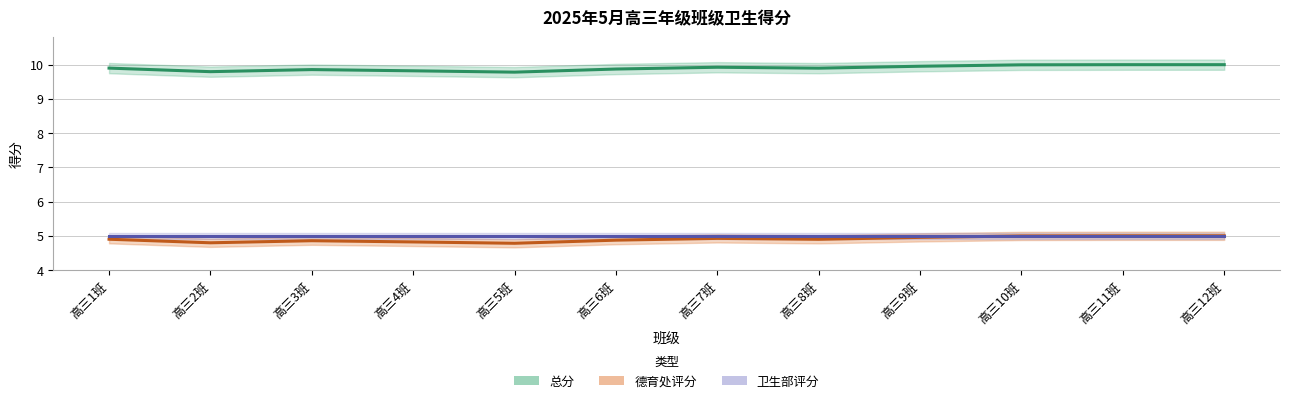

What is the label of the 9th point from the right?

高三4班